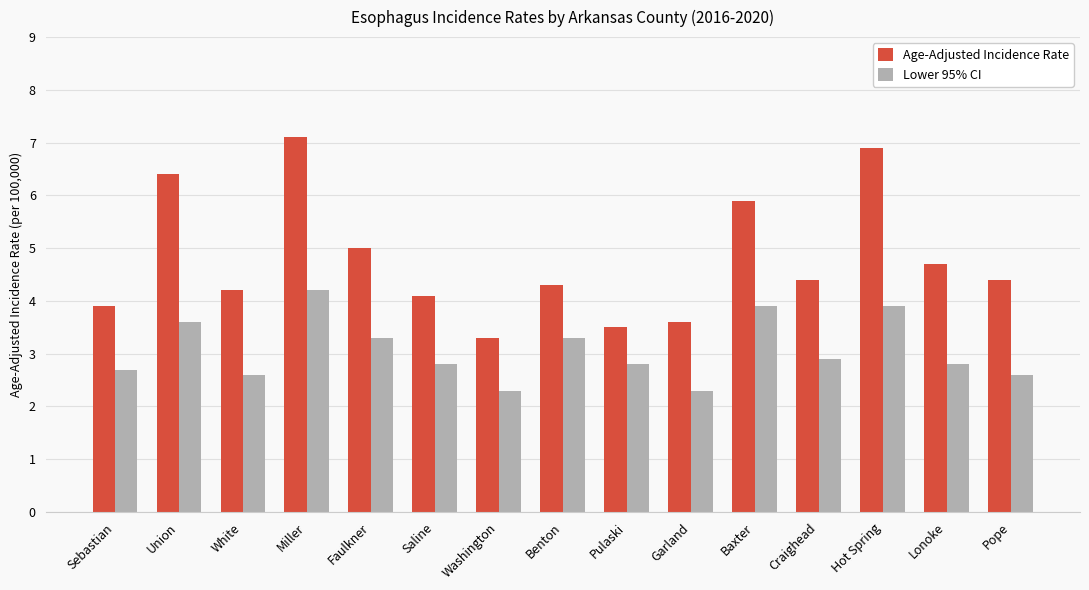

How many groups of bars are there?

15